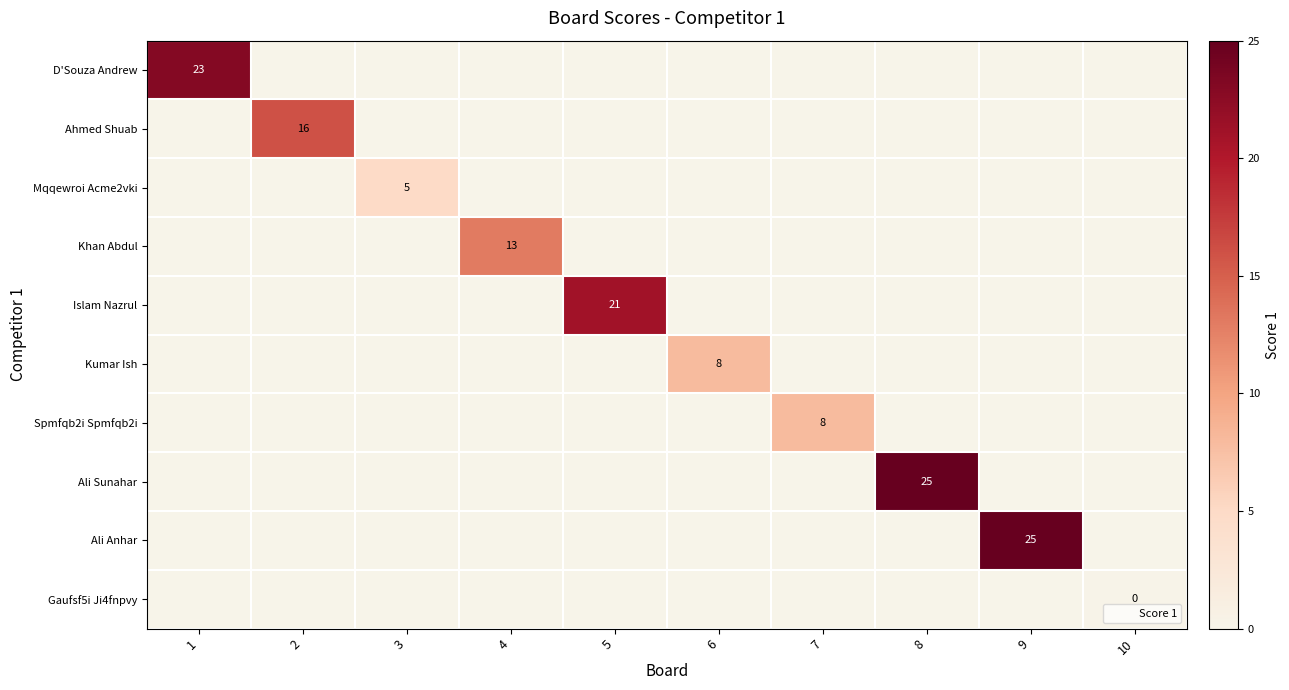

Between 4 and 5, which is larger?

5